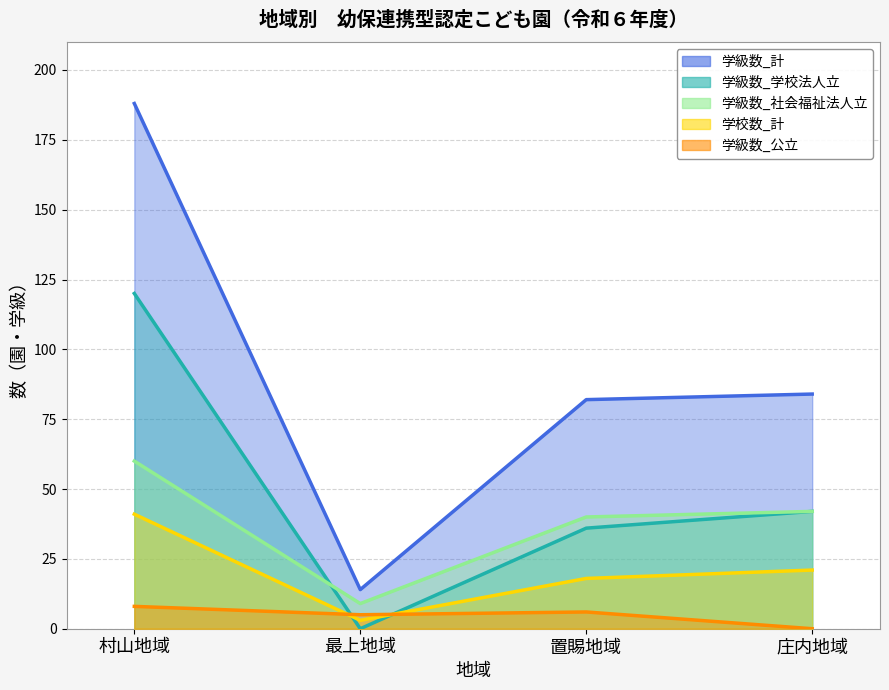

Which series changed the most between 最上地域 and 置賜地域?

学級数_計